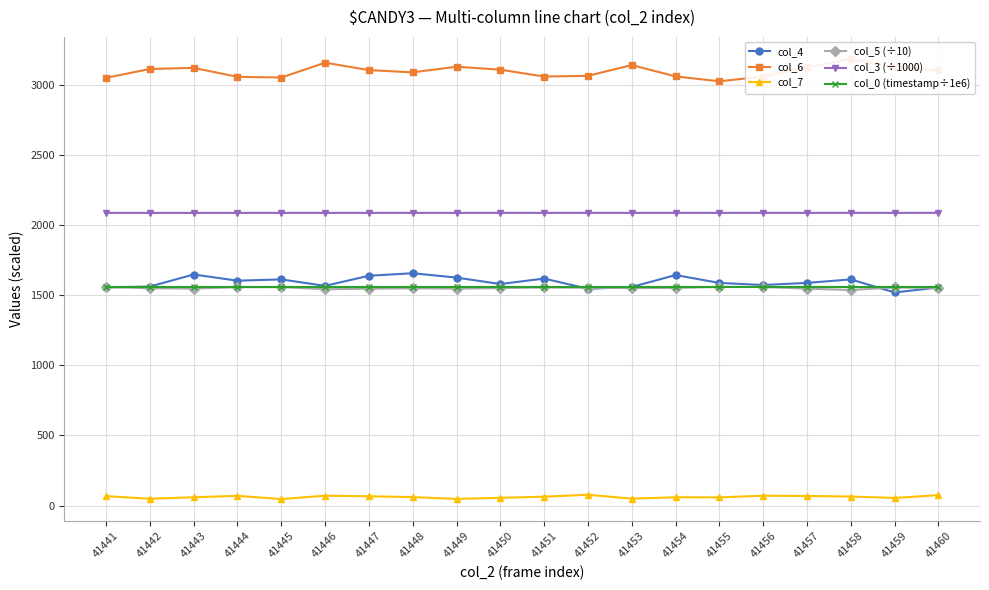

Reading left to right, what are all the values shown in this chart?

col_4: 41441=1557.0	41442=1563.0	41443=1649.0	41444=1605.0	41445=1614.0	41446=1568.0	41447=1640.0	41448=1658.0	41449=1627.0	41450=1581.0	41451=1620.0	41452=1547.0	41453=1560.0	41454=1645.0	41455=1589.0	41456=1574.0	41457=1589.0	41458=1614.0	41459=1521.0	41460=1556.0
col_6: 41441=3053.0	41442=3116.0	41443=3124.0	41444=3060.0	41445=3055.0	41446=3161.0	41447=3108.0	41448=3092.0	41449=3132.0	41450=3111.0	41451=3062.0	41452=3067.0	41453=3144.0	41454=3063.0	41455=3028.0	41456=3062.0	41457=3127.0	41458=3188.0	41459=3128.0	41460=3106.0
col_7: 41441=67.0	41442=48.0	41443=59.0	41444=69.0	41445=46.0	41446=70.0	41447=66.0	41448=60.0	41449=47.0	41450=55.0	41451=63.0	41452=77.0	41453=49.0	41454=59.0	41455=58.0	41456=70.0	41457=68.0	41458=64.0	41459=54.0	41460=74.0
col_5 (÷10): 41441=1560.3	41442=1550.9	41443=1548.3	41444=1558.4	41445=1559.1	41446=1543.7	41447=1547.9	41448=1550.3	41449=1548.0	41450=1552.1	41451=1556.5	41452=1554.5	41453=1552.2	41454=1553.3	41455=1560.5	41456=1560.0	41457=1548.0	41458=1538.4	41459=1556.6	41460=1553.2
col_3 (÷1000): 41441=2088.9	41442=2088.9	41443=2088.9	41444=2088.9	41445=2088.9	41446=2088.9	41447=2088.9	41448=2089.0	41449=2089.0	41450=2089.0	41451=2089.0	41452=2089.0	41453=2089.0	41454=2089.0	41455=2089.0	41456=2089.0	41457=2089.1	41458=2089.1	41459=2089.1	41460=2089.1
col_0 (timestamp÷1e6): 41441=1557.3	41442=1557.3	41443=1557.3	41444=1557.3	41445=1557.3	41446=1557.3	41447=1557.3	41448=1557.3	41449=1557.3	41450=1557.3	41451=1557.3	41452=1557.3	41453=1557.3	41454=1557.3	41455=1557.3	41456=1557.3	41457=1557.3	41458=1557.3	41459=1557.3	41460=1557.3